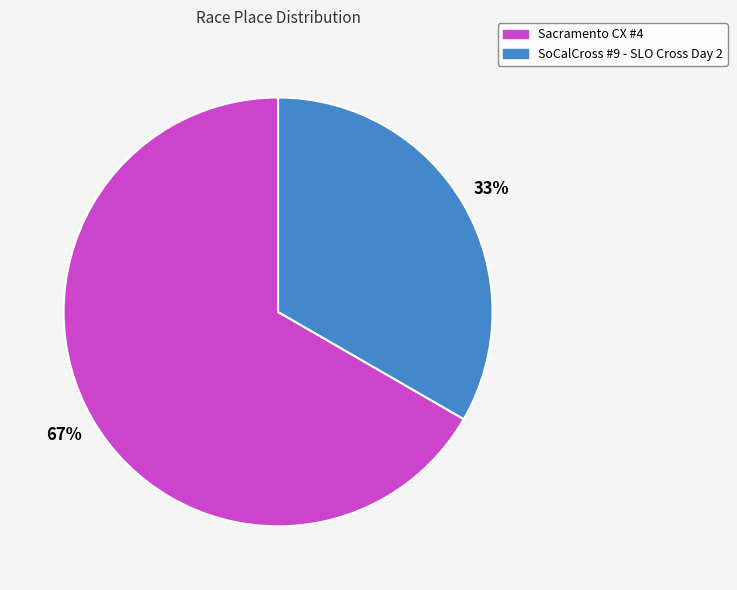

To the nearest percent, what portion does Sacramento CX #4 represent?

67%